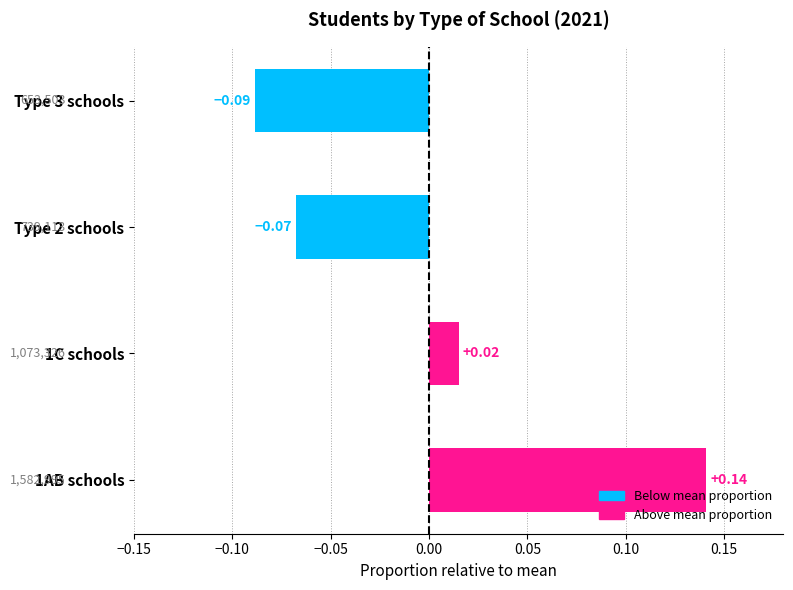

Between 1C schools and Type 2 schools, which is larger?

1C schools